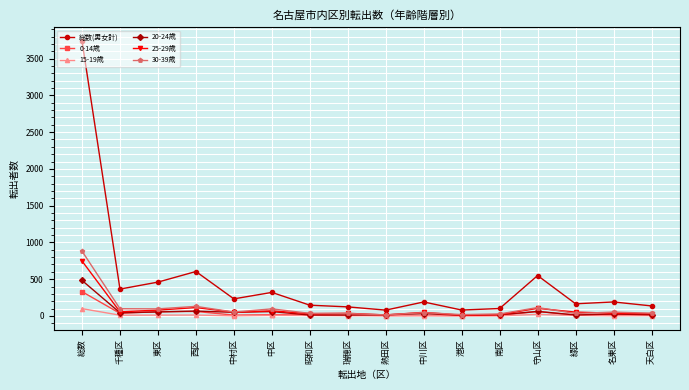

True or false: 総数(男女計) has a value of 222 at 西区.

False